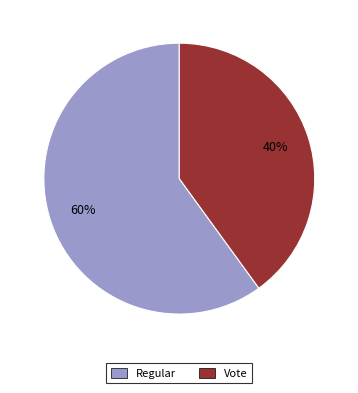

What percentage is the Regular slice, to the nearest percent?

60%